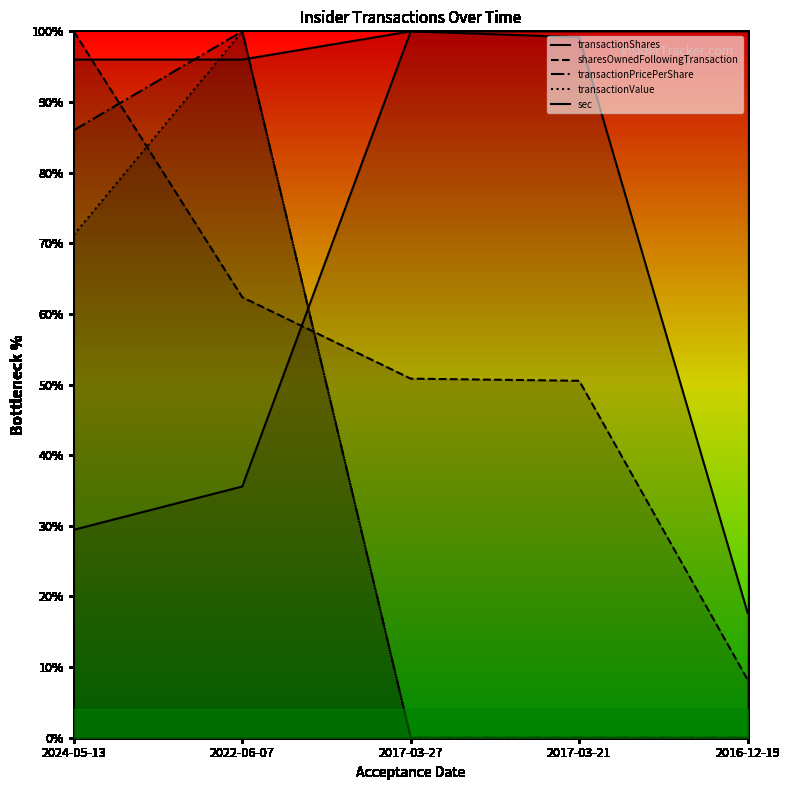

Which series changed the most between 2017-03-27 and 2017-03-21?

transactionShares